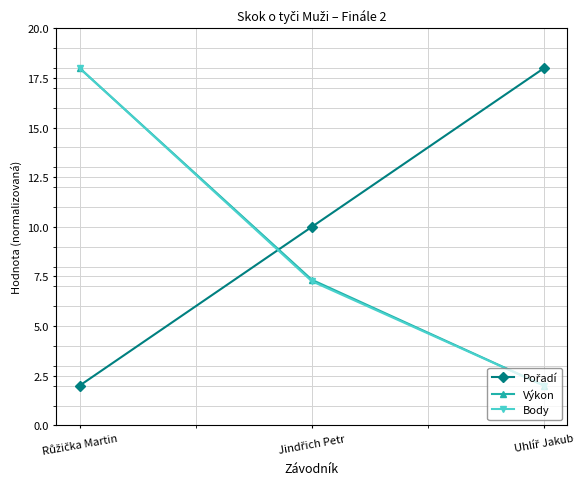

How many data points does each series have?

3